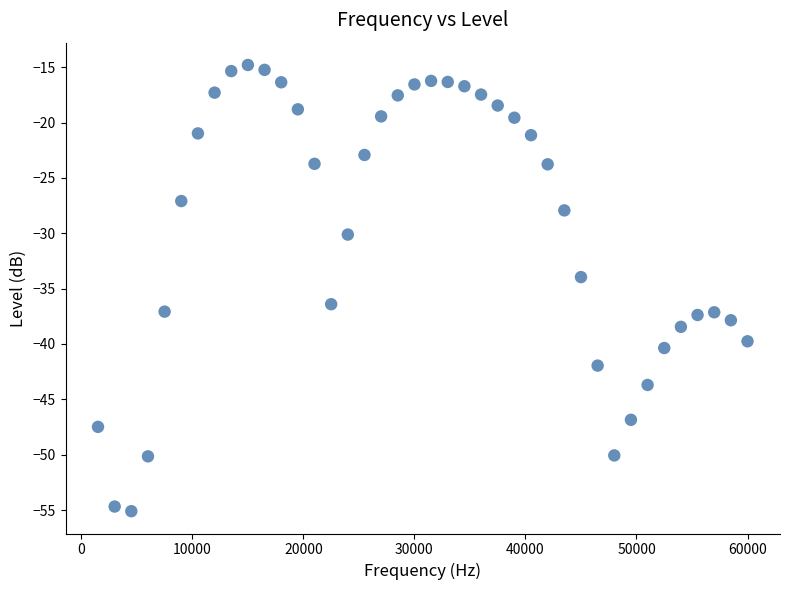

What is the range of Y values (max minus min)?

40.3